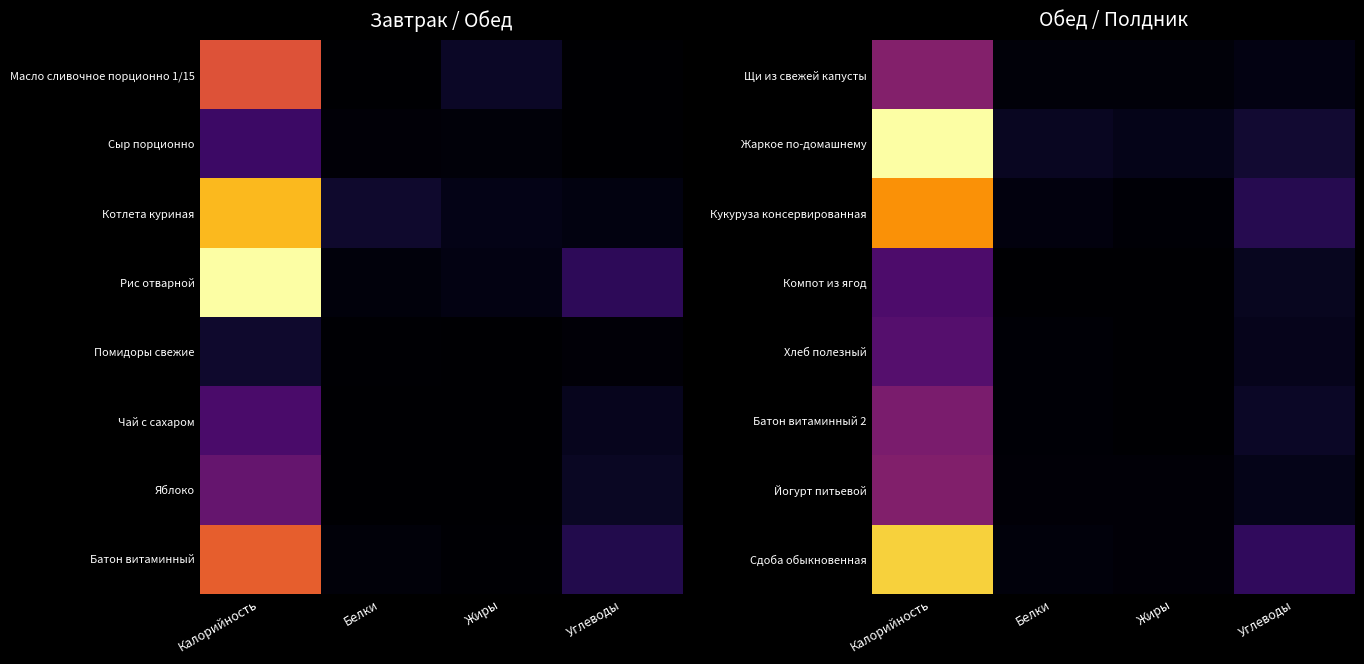

Reading left to right, what are all the values shown in this chart?

Щи из свежей капусты: Калорийность=78.0	Белки=4.0	Жиры=3.9	Углеводы=6.9
Жаркое по-домашнему: Калорийность=215.0	Белки=13.3	Жиры=9.4	Углеводы=19.2
Кукуруза консервированная: Калорийность=163.0	Белки=5.2	Жиры=2.5	Углеводы=30.0
Компот из ягод: Калорийность=49.0	Белки=0.2	Жиры=0.1	Углеводы=12.0
Хлеб полезный: Калорийность=53.0	Белки=1.8	Жиры=0.3	Углеводы=10.8
Батон витаминный 2: Калорийность=72.8	Белки=2.1	Жиры=0.5	Углеводы=14.8
Йогурт питьевой: Калорийность=76.5	Белки=3.0	Жиры=2.9	Углеводы=9.7
Сдоба обыкновенная: Калорийность=191.0	Белки=4.9	Жиры=3.0	Углеводы=35.0